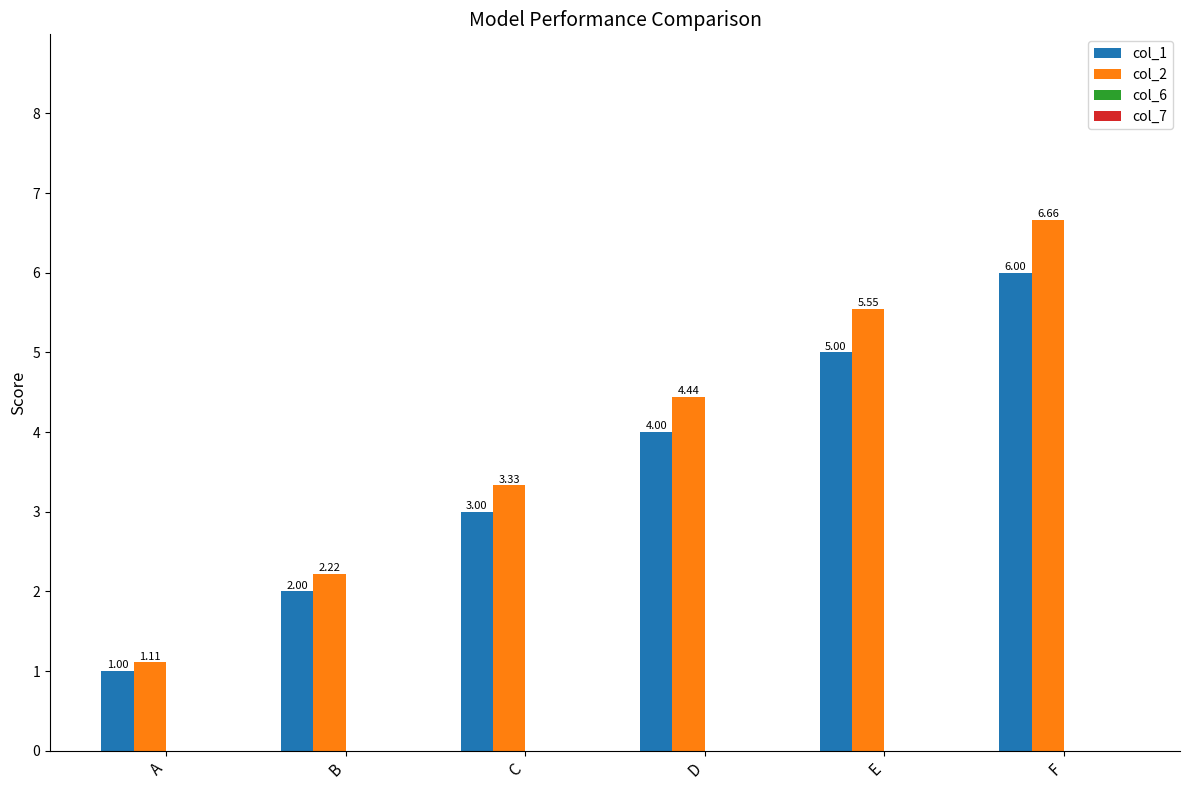

What is the total value across all series at C?

6.3